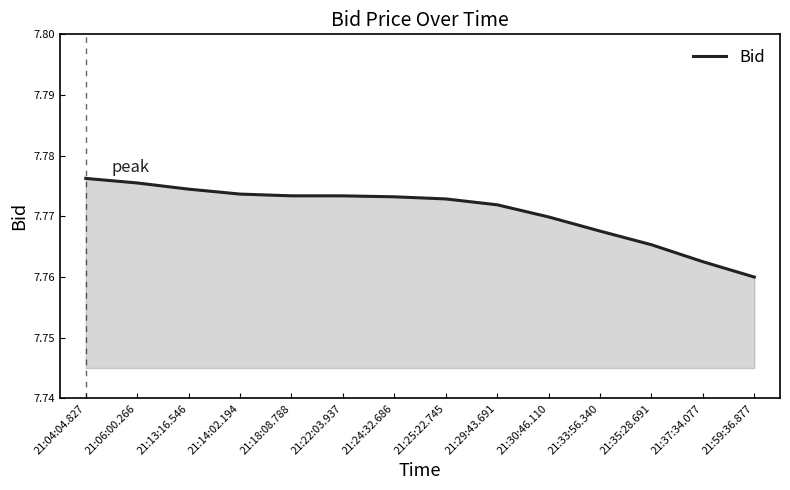

Is it true that the value at 21:18:08.788 is 12.1?

False